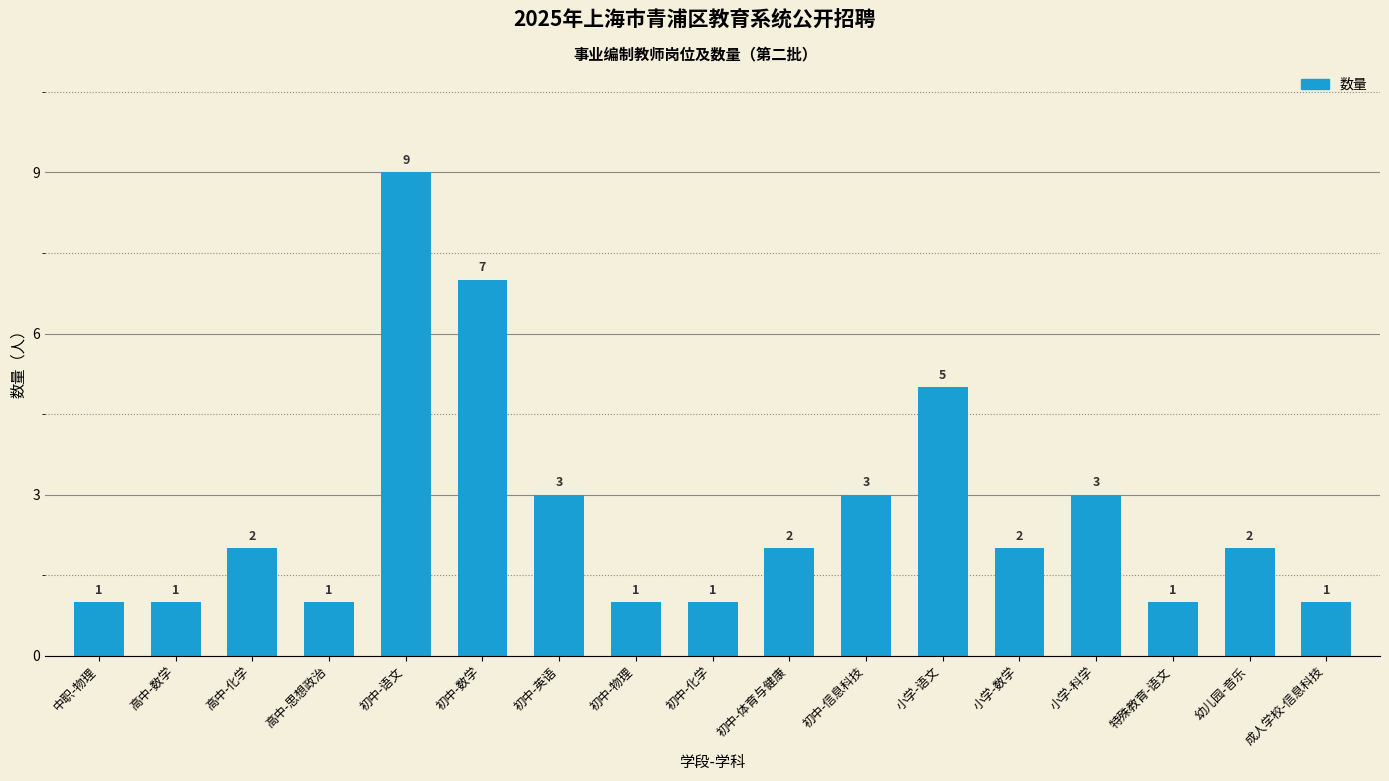

Is it true that the value at 初中-语文 is 9?

True